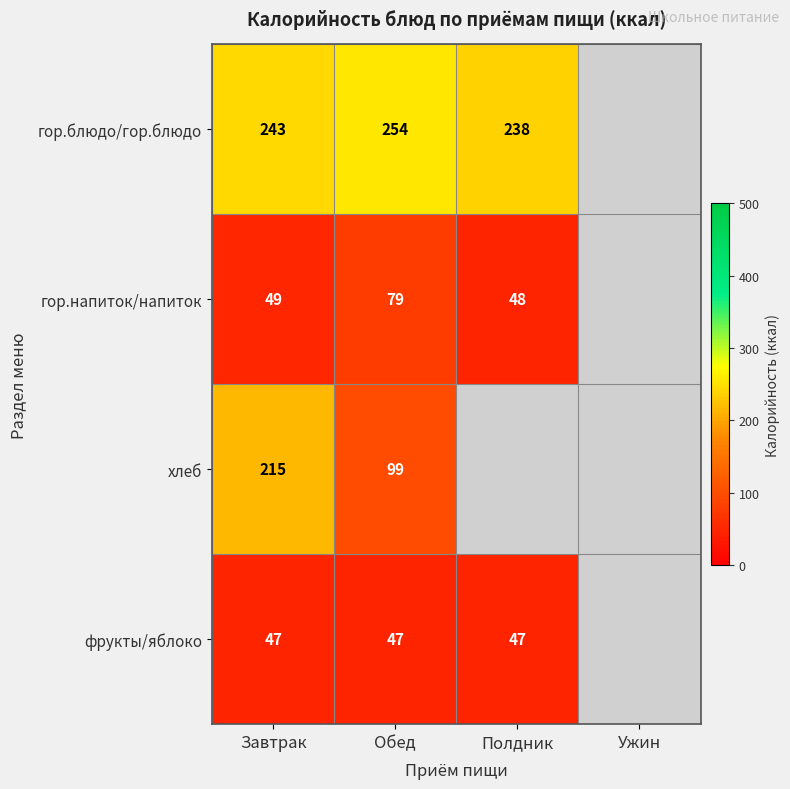

What is the spread (max minus min) of values at Завтрак?

196